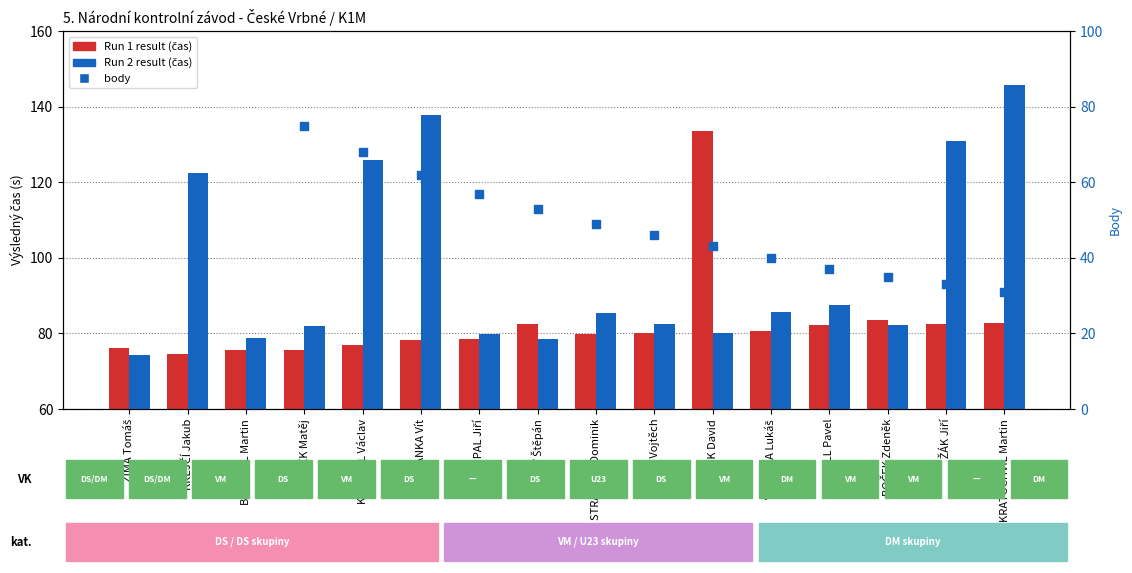

What is the total value across all series at VEVERKA Lukáš?

166.2